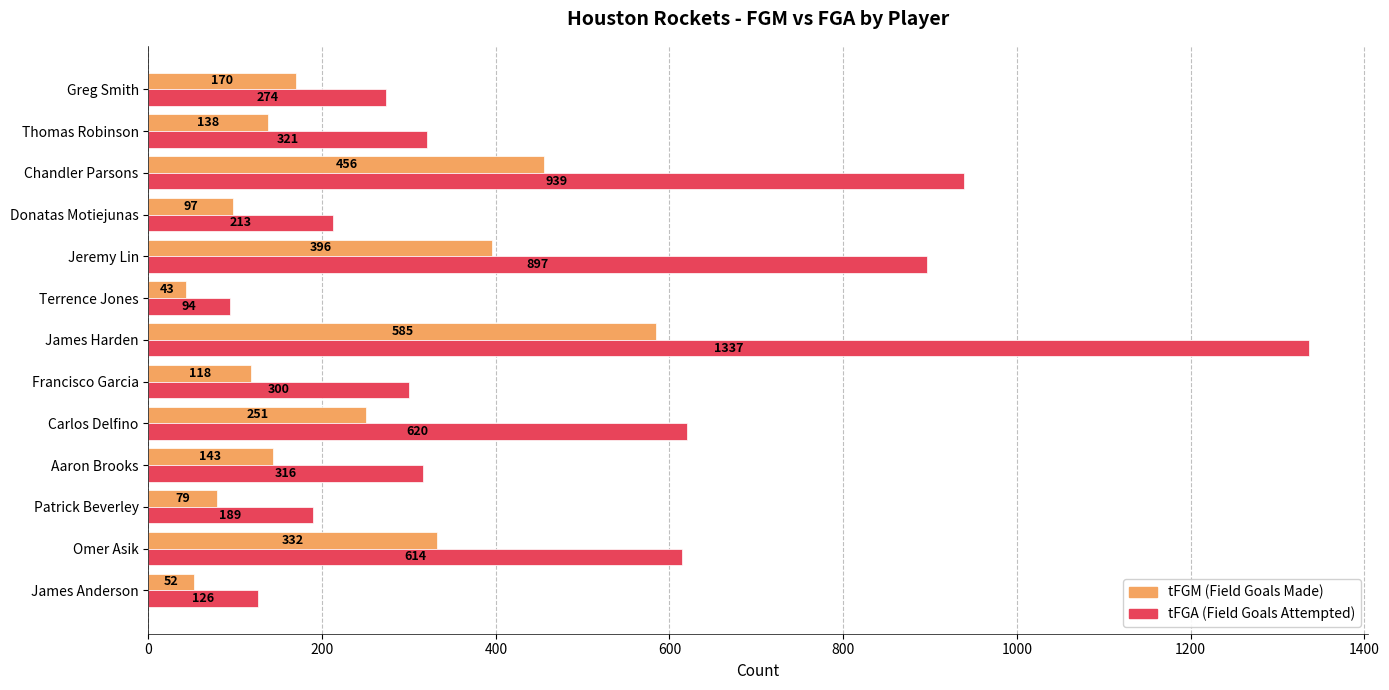

What is the greatest value displayed?

1337